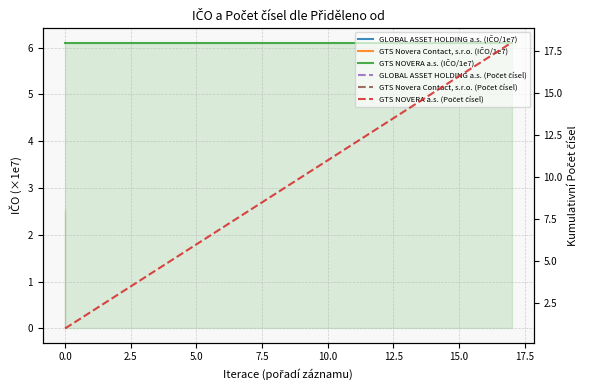

What is the sum of the GTS NOVERA a.s. (IČO/1e7) values at 11 and 14?

12.2